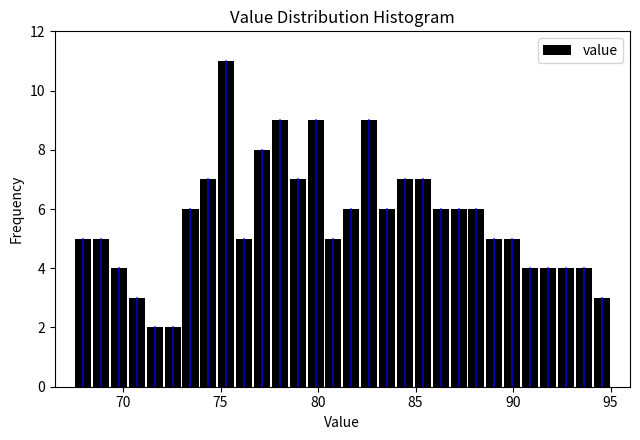

Read against the x-axis, roughly where is the centre of the tallest bar?

75.5